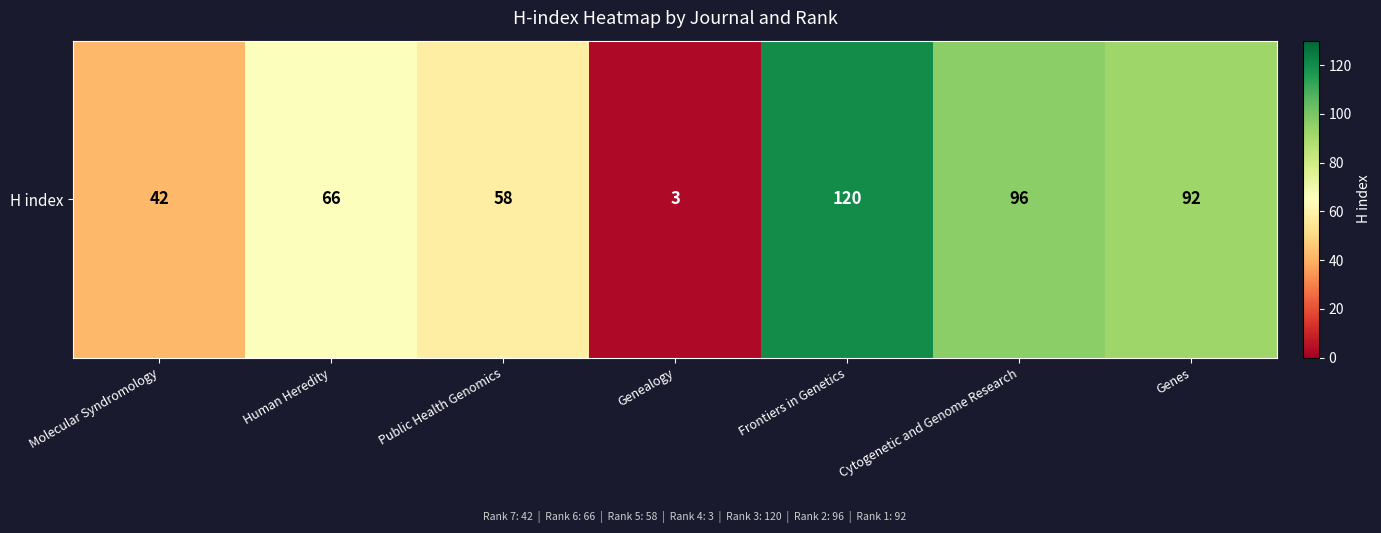

What is the smallest value displayed?

3